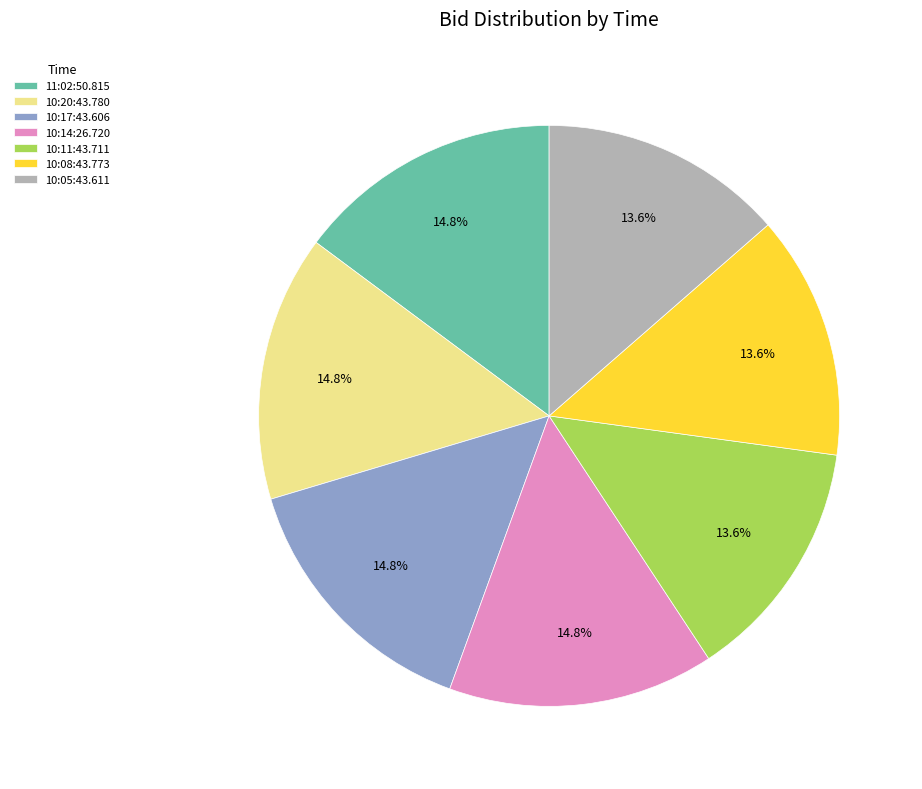

Do 11:02:50.815 and 10:05:43.611 together represent more than half of the pie?

No